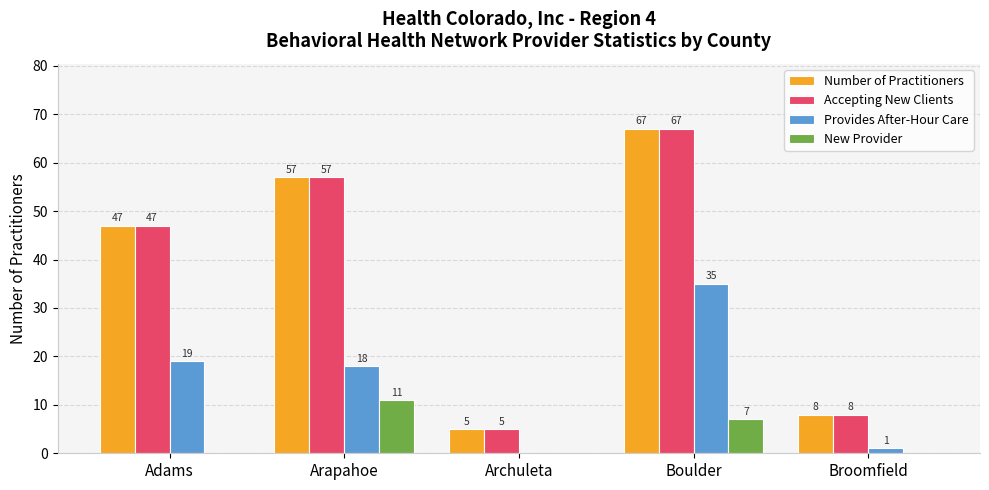

Where is Number of Practitioners nearest to the value 36?

Adams